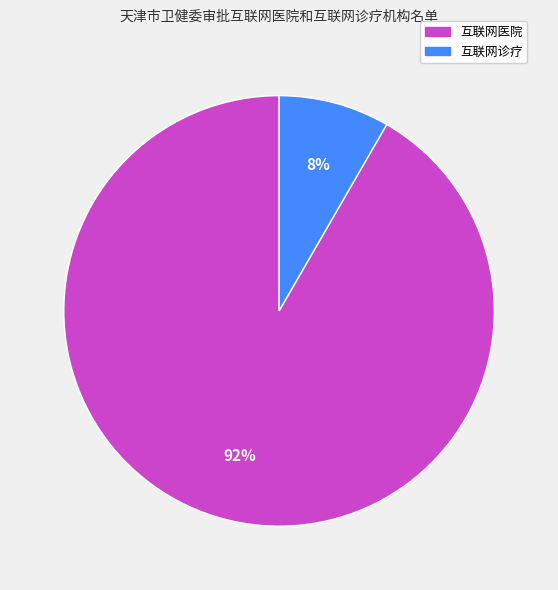

How many segments does this pie chart have?

2